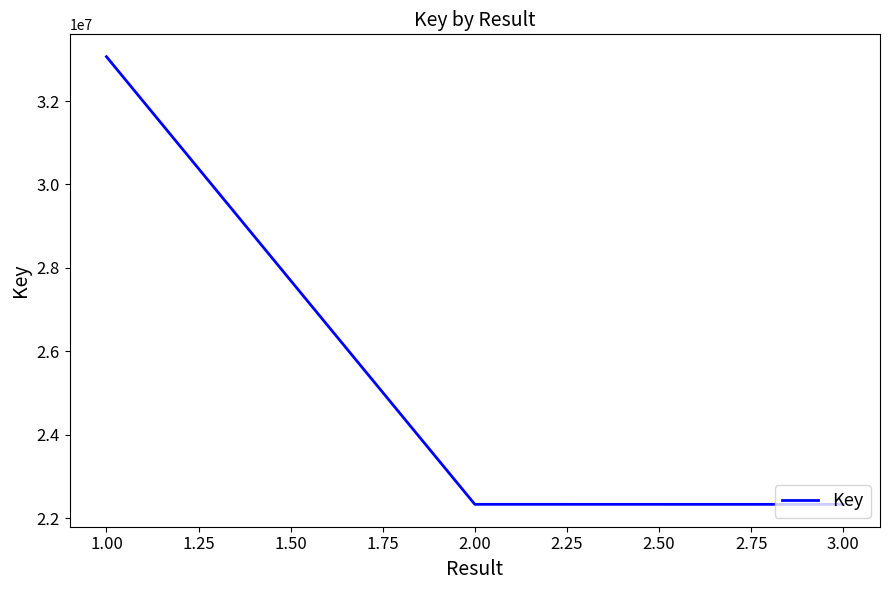

The value at 3.00 is 22330956. True or false?

True